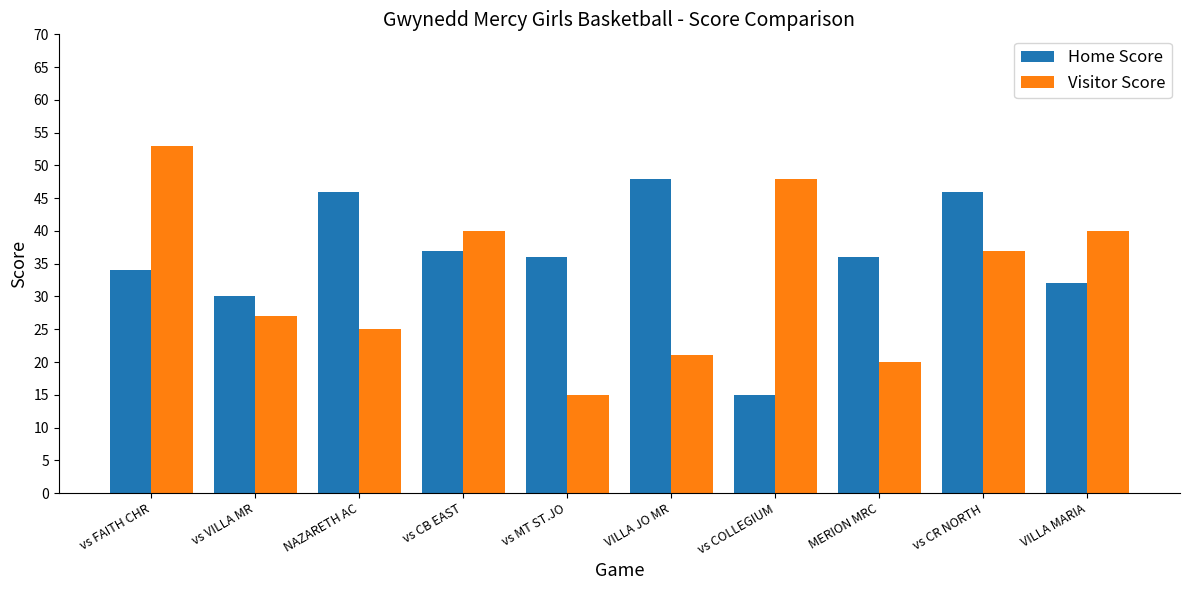

What value does the Visitor Score series have at vs VILLA MR?

27